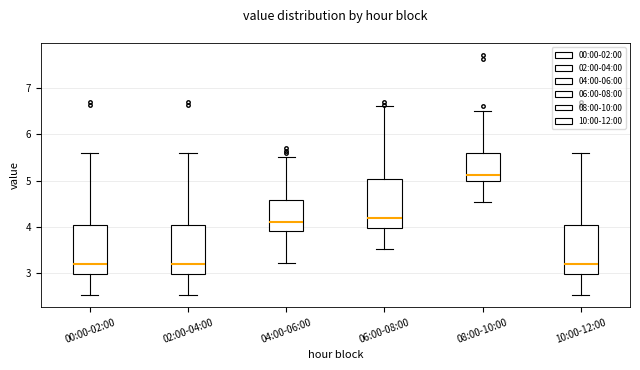

Reading left to right, transcribe this box plot: for each box, give where its median line is, the range the box spans, and where its two whiskers end, as read against the y-axis. The values are not printed on the chart, so give them approximately, as read against the axis.

00:00-02:00: median 3.2, box 3.0 to 4.0, whiskers 2.5 to 5.6
02:00-04:00: median 3.2, box 3.0 to 4.0, whiskers 2.5 to 5.6
04:00-06:00: median 4.1, box 3.9 to 4.6, whiskers 3.2 to 5.5
06:00-08:00: median 4.2, box 4.0 to 5.0, whiskers 3.5 to 6.6
08:00-10:00: median 5.1, box 5.0 to 5.6, whiskers 4.5 to 6.5
10:00-12:00: median 3.2, box 3.0 to 4.0, whiskers 2.5 to 5.6